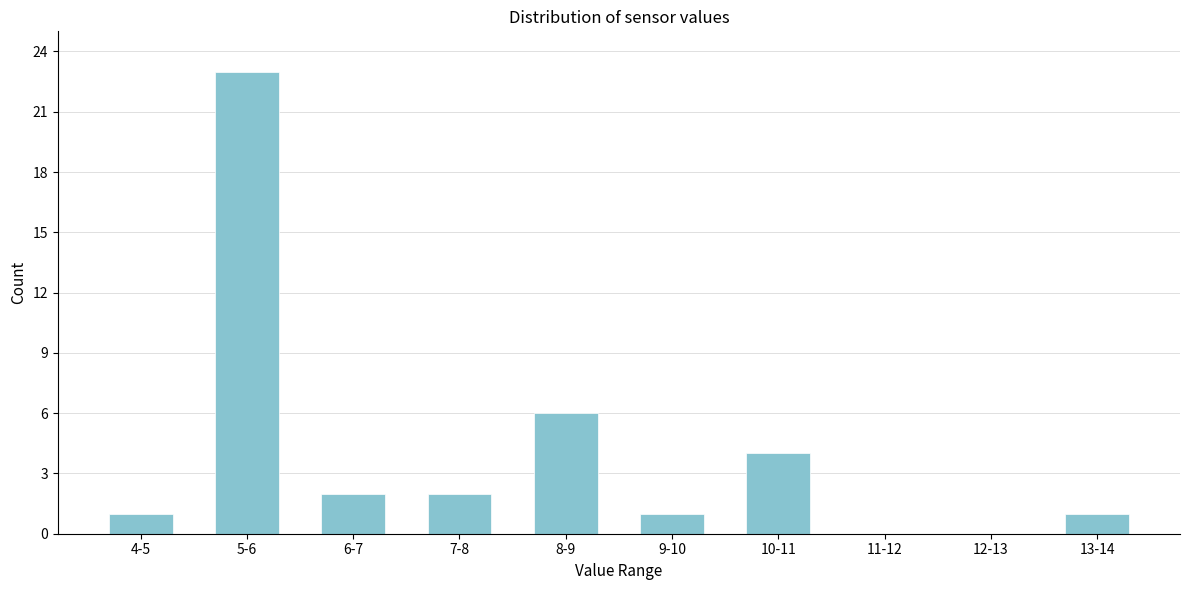

Reading left to right, transcribe all the data shown in this chart.

4-5=1	5-6=23	6-7=2	7-8=2	8-9=6	9-10=1	10-11=4	11-12=0	12-13=0	13-14=1